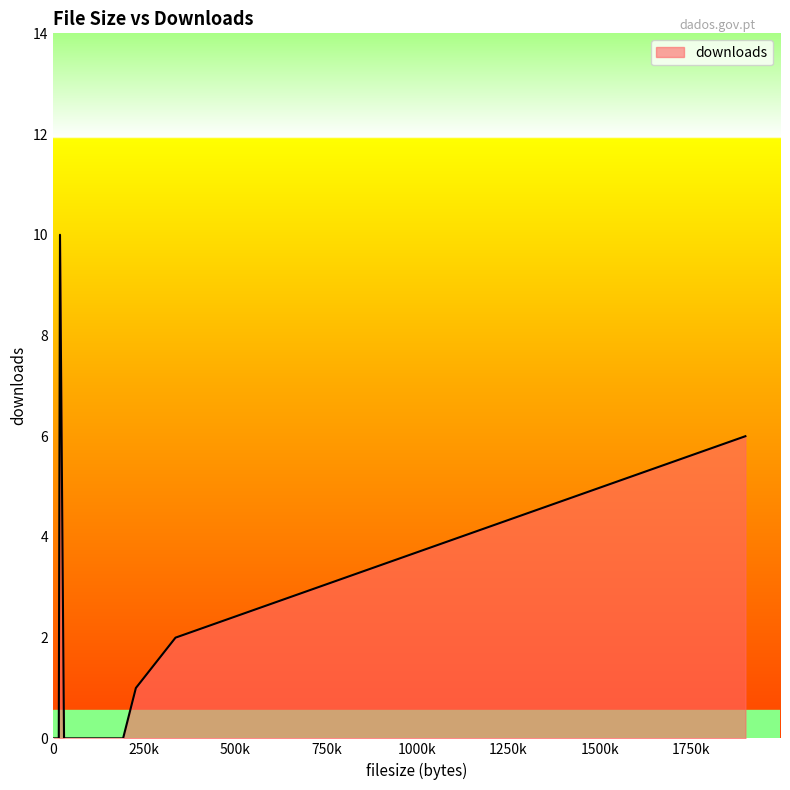

What is the difference between the maximum and minimum values?

10